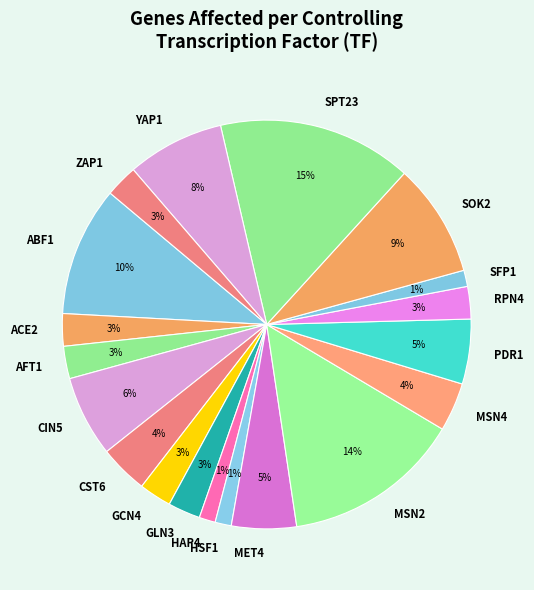

To the nearest percent, what is the difference between the MSN4 and ACE2 slice percentages?

1%